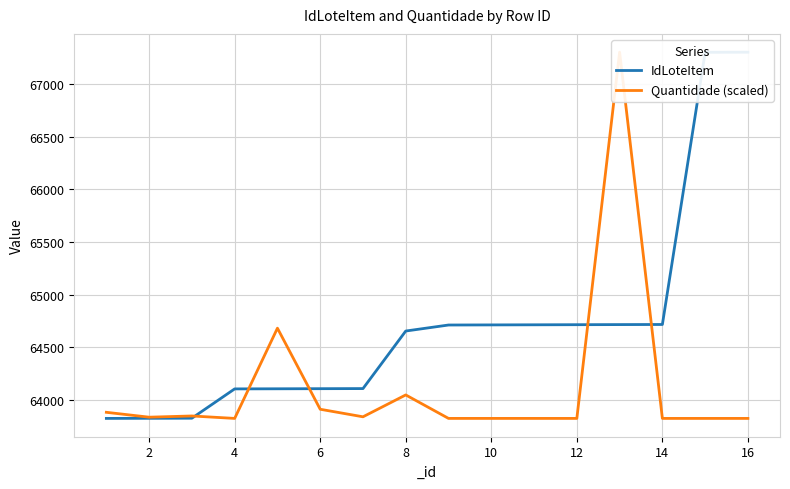

What are all the series names shown in the legend?

IdLoteItem, Quantidade (scaled)